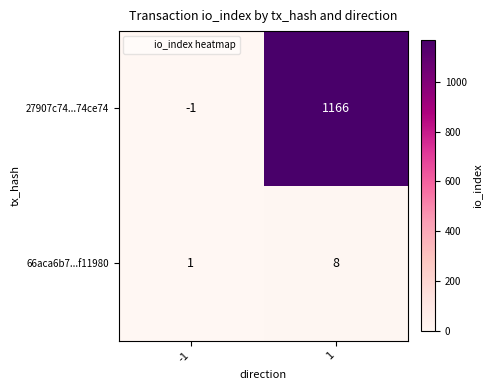

What is the sum of all 27907c74...74ce74 values?

1165